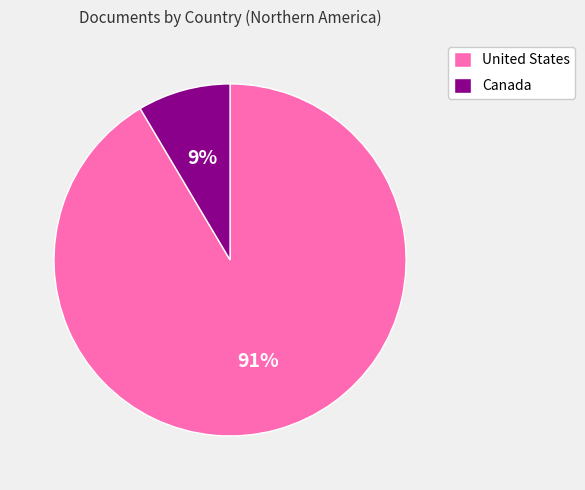

What is the smallest slice in the pie chart?

Canada